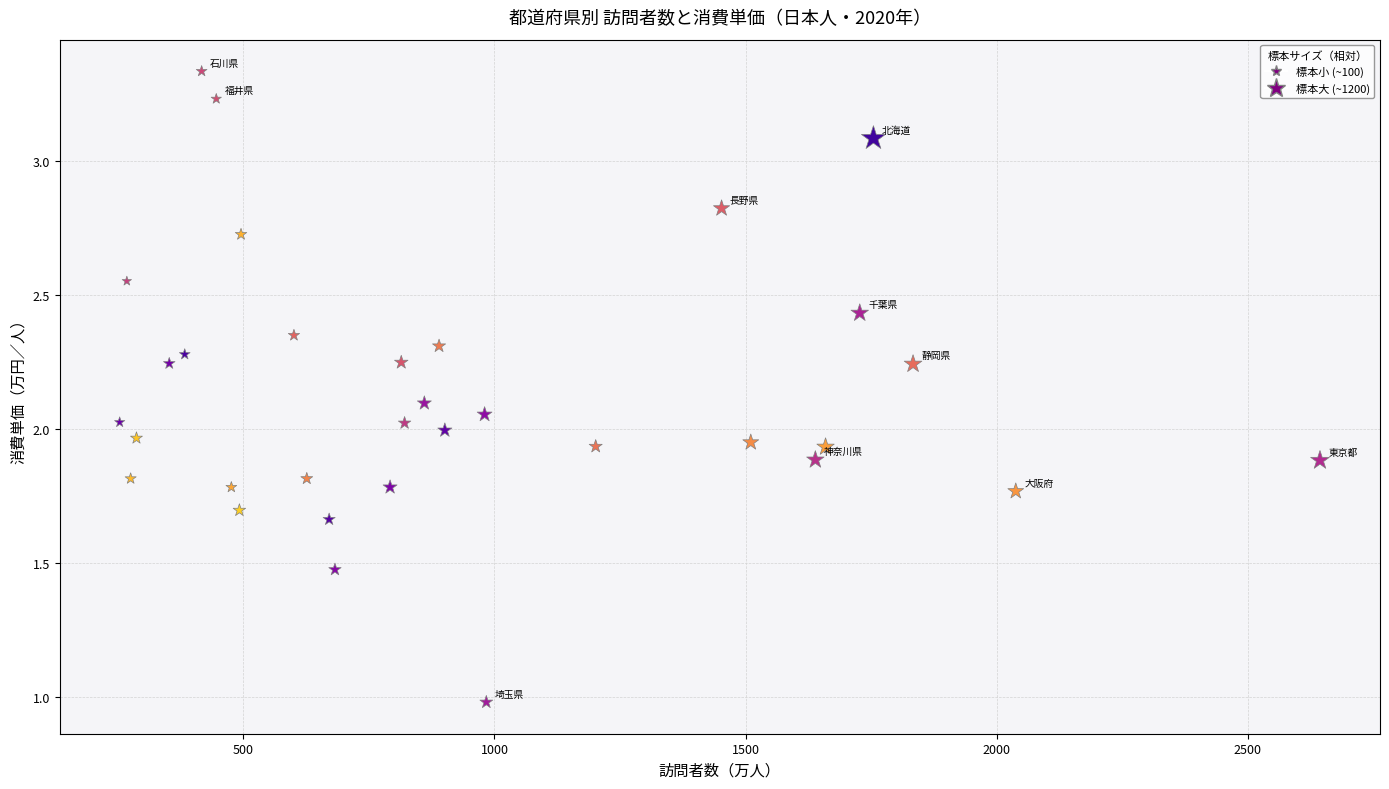

What is the range of X values (max minus min)?

2389.8